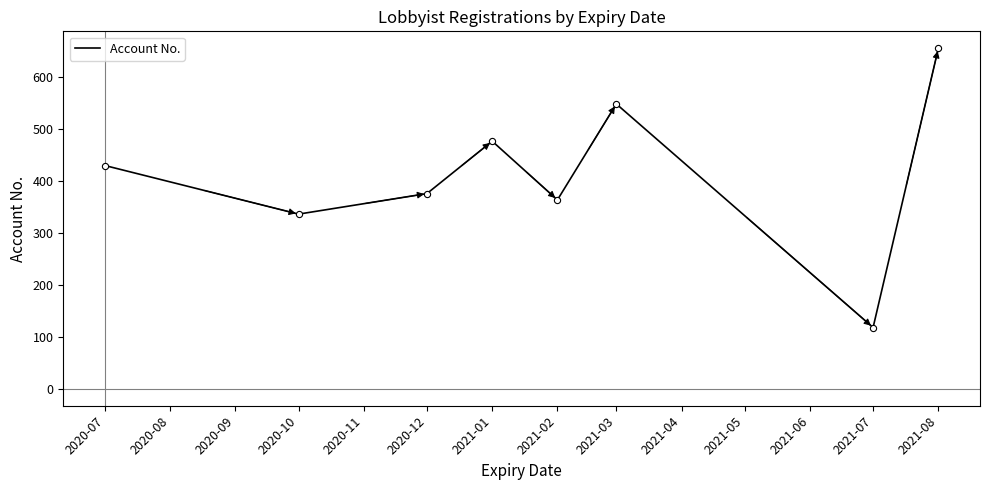

Between 2020-10 and 2020-07, which is larger?

2020-07